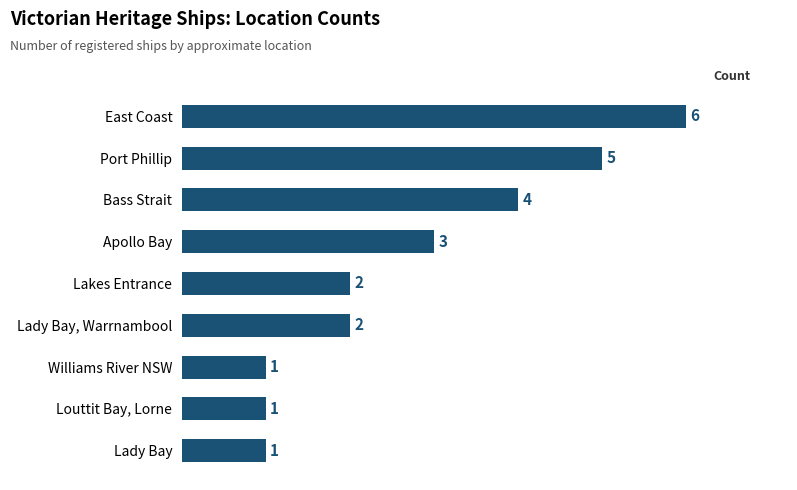

What is the difference between the maximum and second lowest values?

5